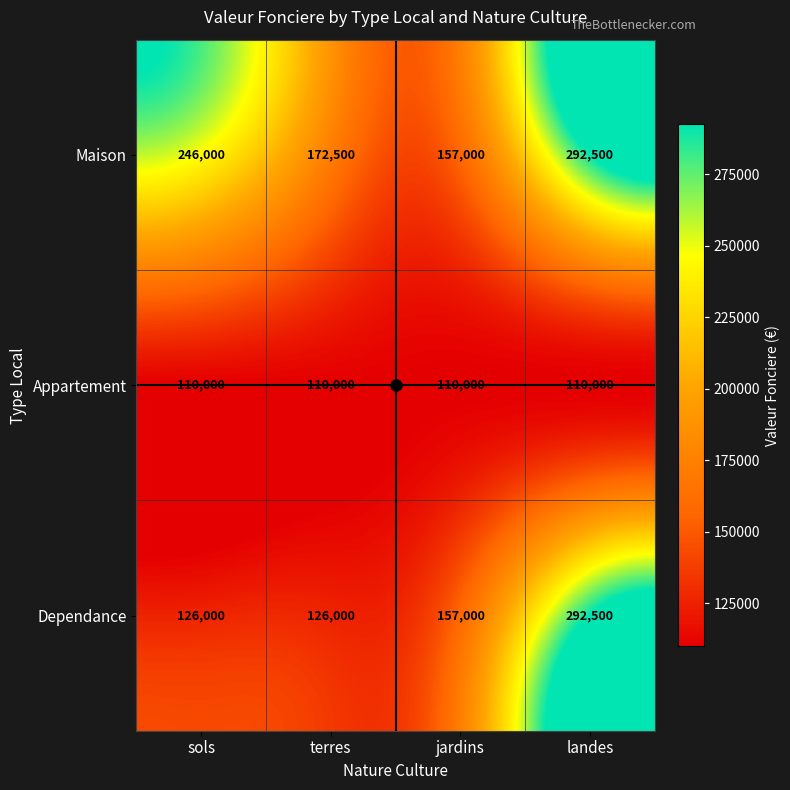

Which series has the largest range (max minus min)?

Dependance